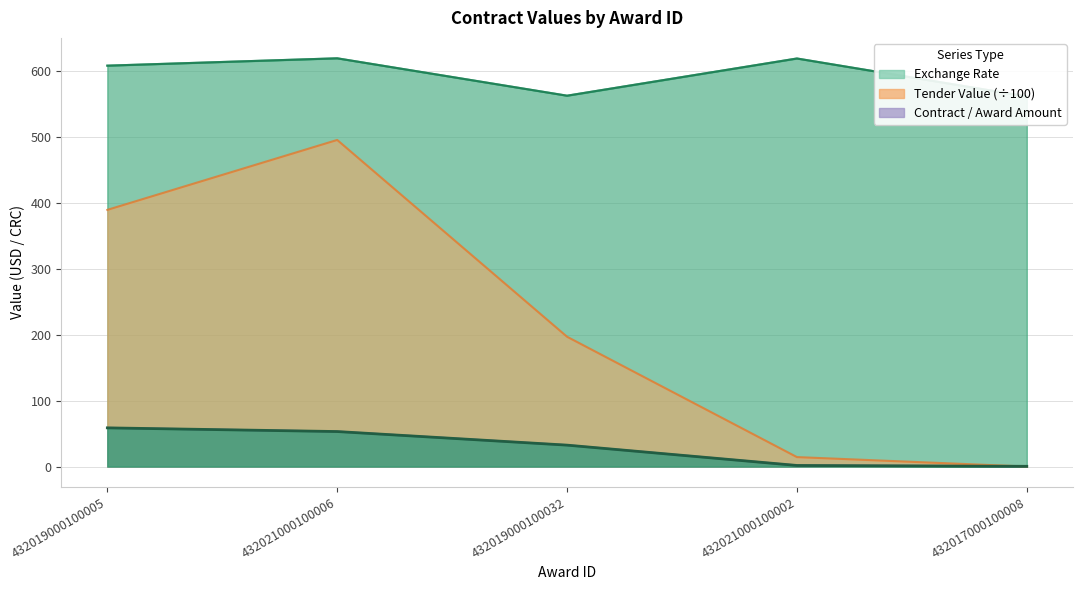

Which series has the widest spread of values?

tender.value.amount